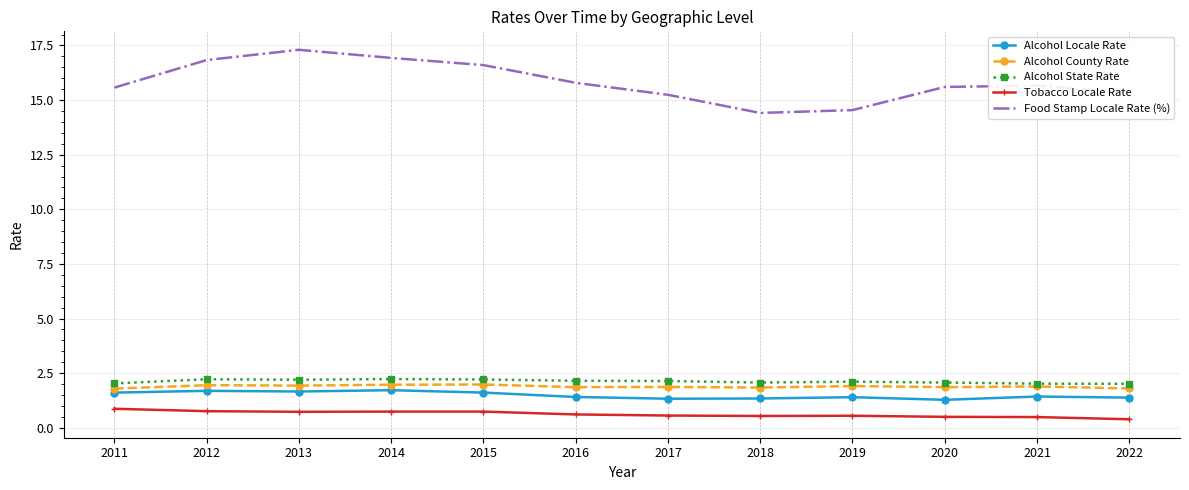

How many distinct data groups are displayed?

5